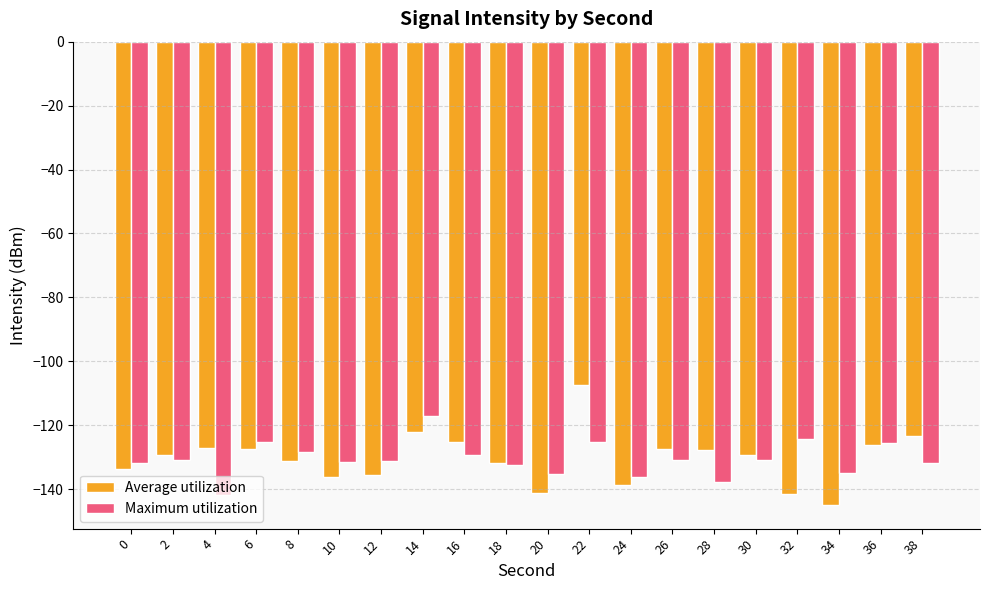

The Average utilization series shows -126.1 at 36. True or false?

True